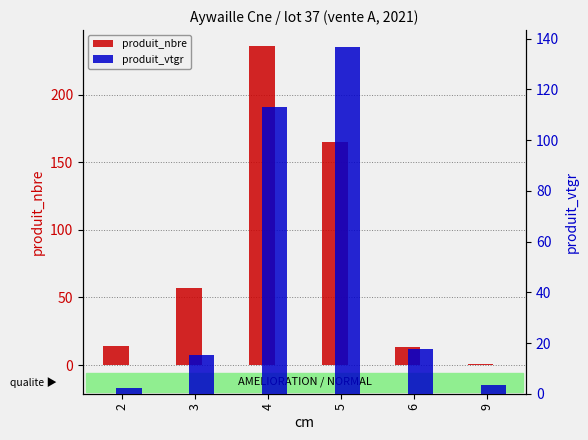

The produit_nbre series shows 19.0 at 2. True or false?

False